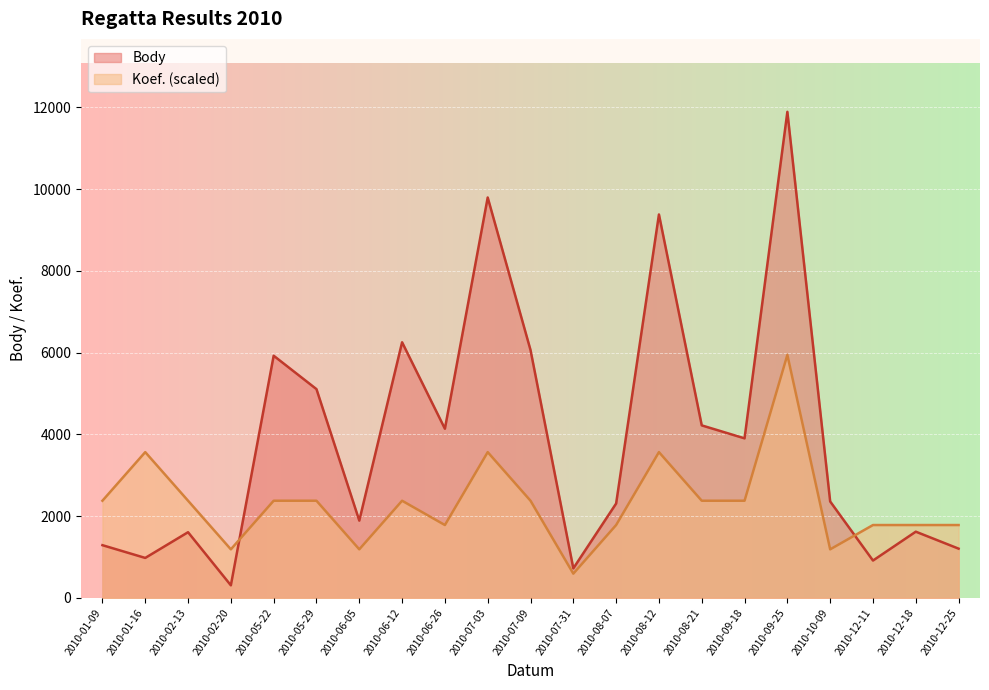

List the labels in order of Body value, largest first.

2010-09-25, 2010-07-03, 2010-08-12, 2010-06-12, 2010-07-09, 2010-05-22, 2010-05-29, 2010-08-21, 2010-06-26, 2010-09-18, 2010-10-09, 2010-08-07, 2010-06-05, 2010-12-18, 2010-02-13, 2010-01-09, 2010-12-25, 2010-01-16, 2010-12-11, 2010-07-31, 2010-02-20